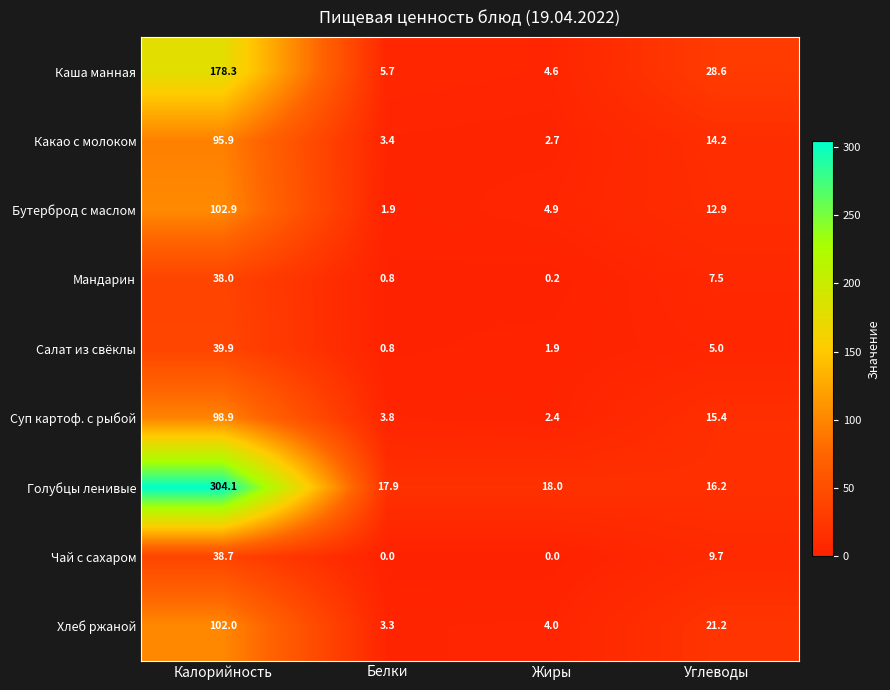

The Какао с молоком series shows 14.2 at Углеводы. True or false?

True